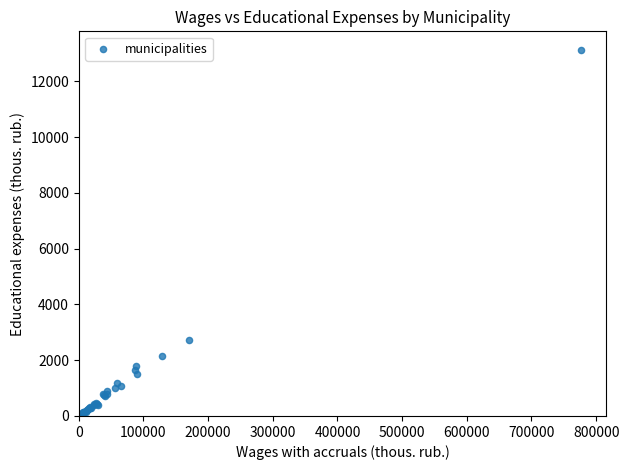

What Y value in the scatter plot is closest to 6608?

2734